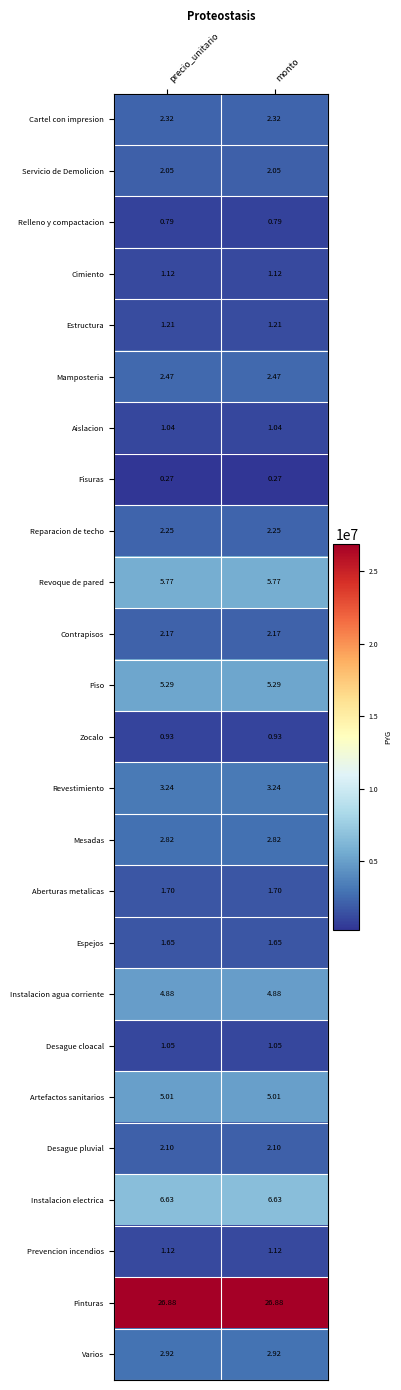

Is the value of Artefactos sanitarios at monto greater than the value of Pinturas at precio_unitario?

No